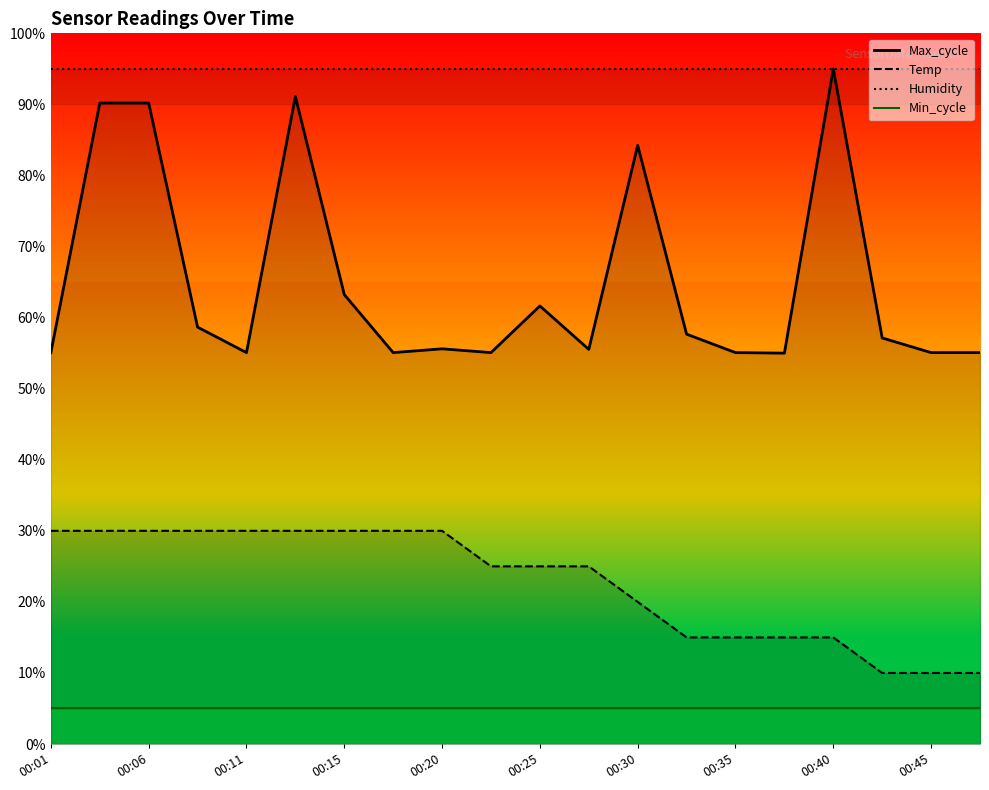

Between 00:28 and 00:47, which is larger?

00:28